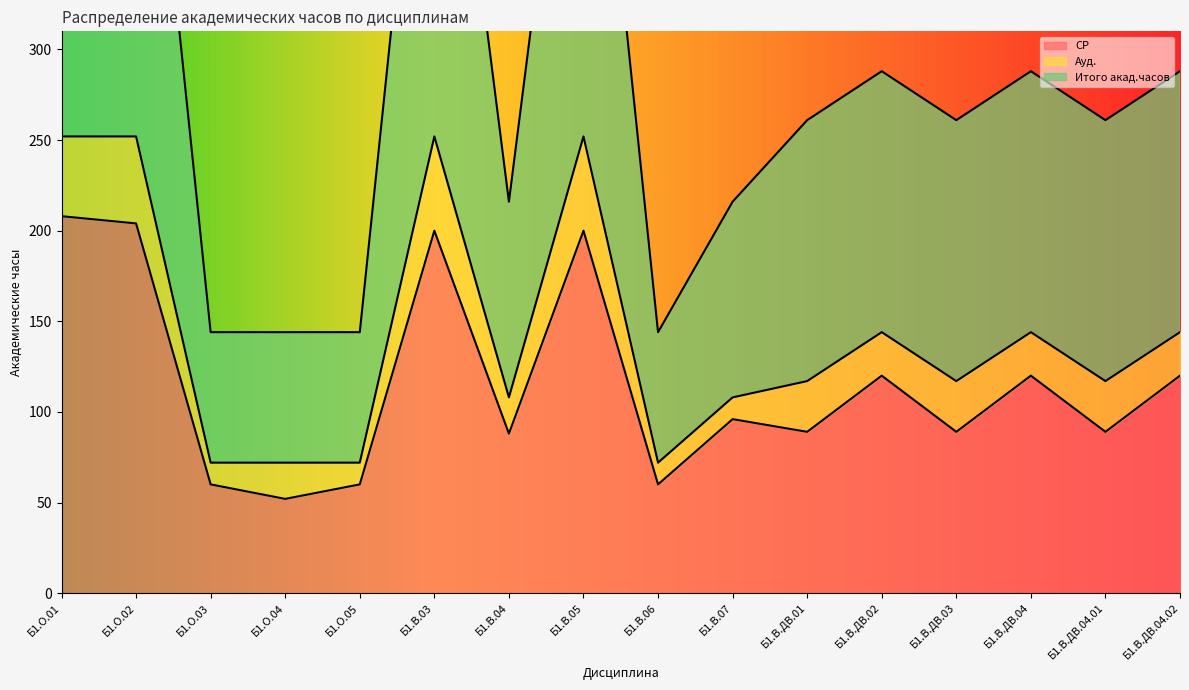

At which category does СР reach its first local peak?

Б1.В.03